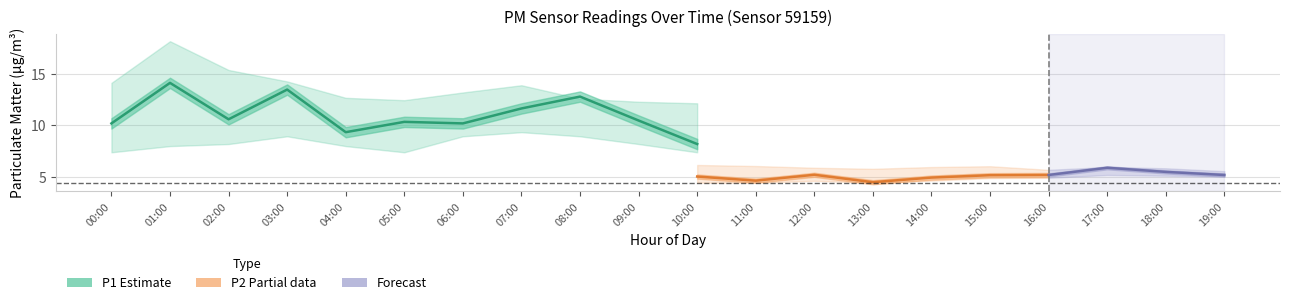

Where is P2_upper nearest to the value 6?

14:00